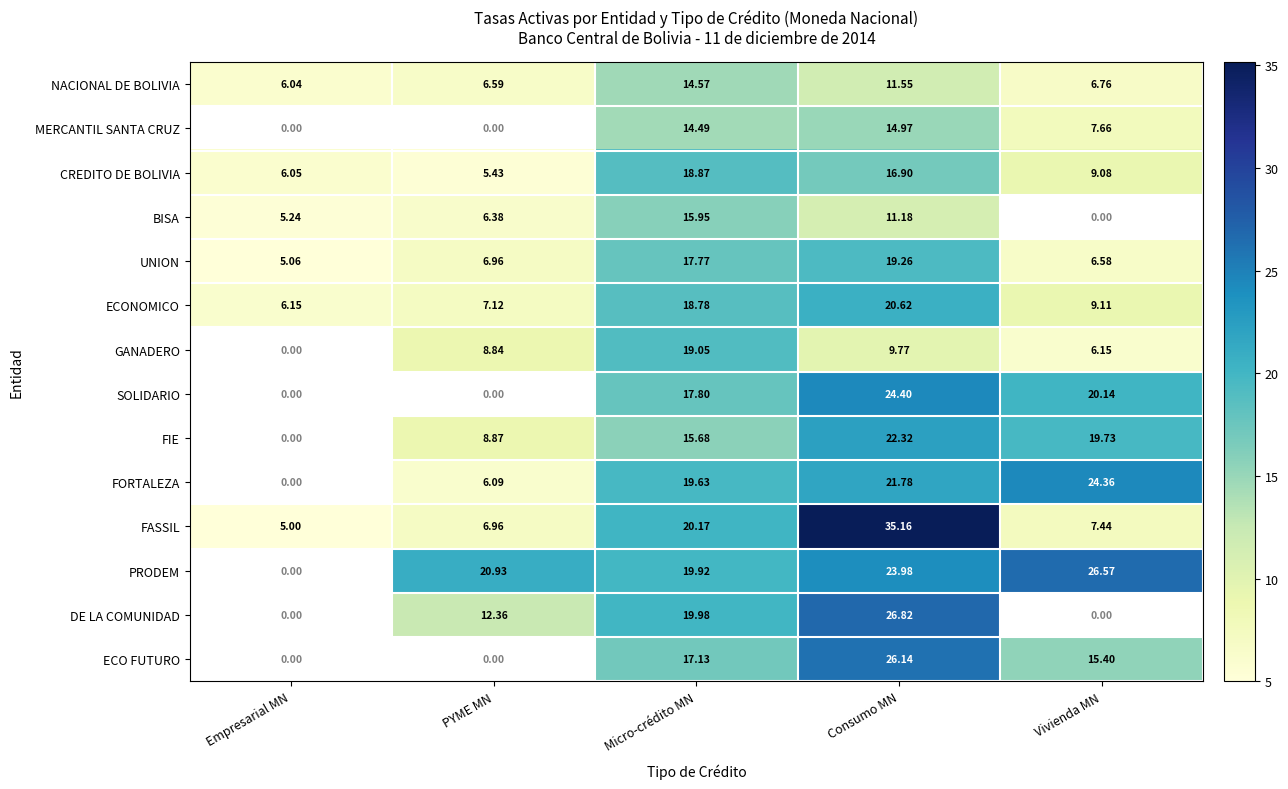

What is the greatest value displayed?

35.2